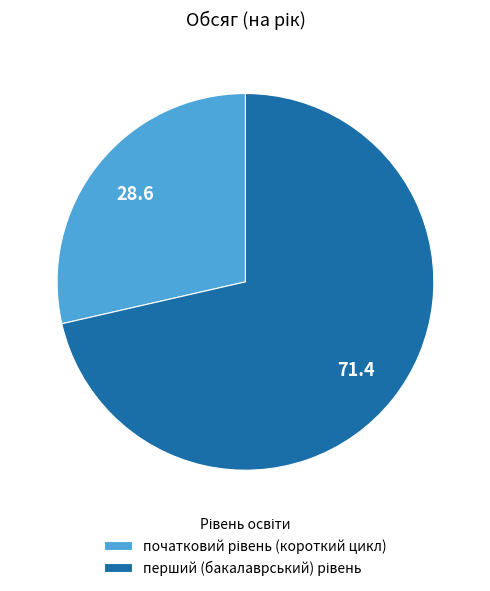

Does any single category account for the majority?

Yes